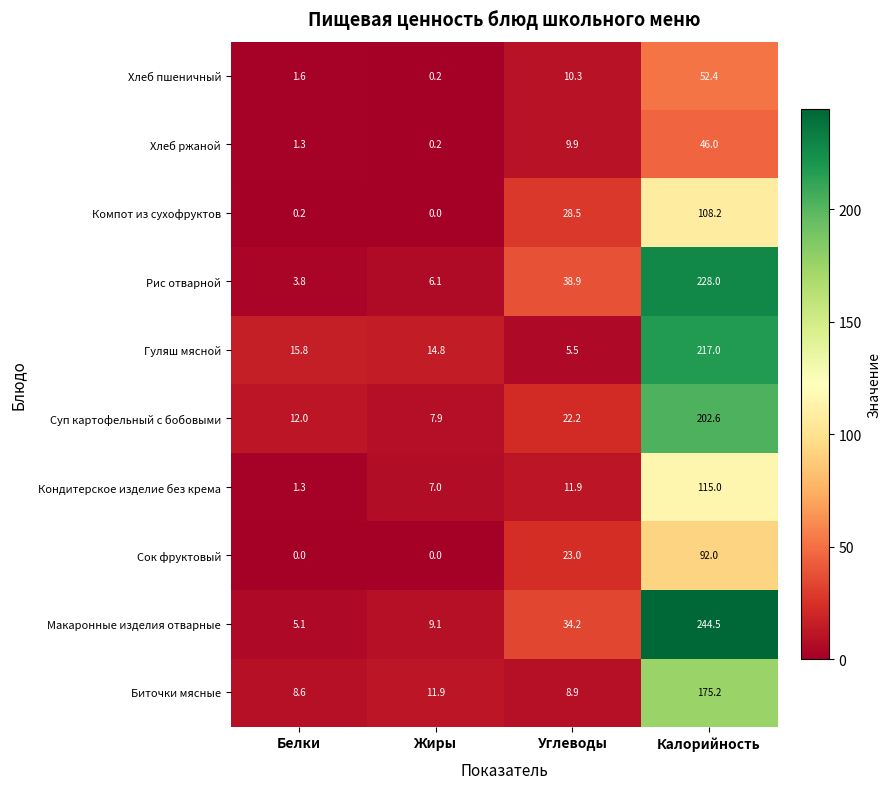

What is the total value across all series at Жиры?

57.2